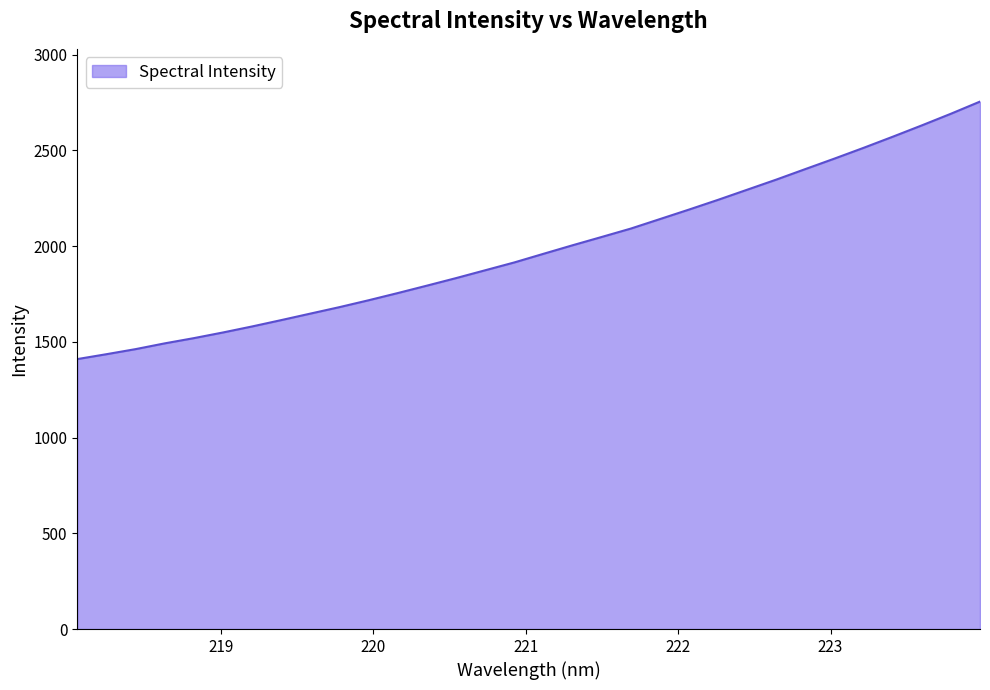

How many lines are shown in the chart?

1